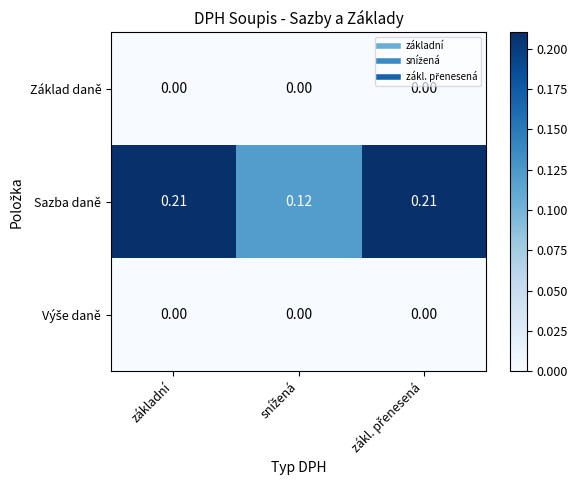

Is the value of Sazba daně at základní greater than the value of Základ daně at základní?

Yes